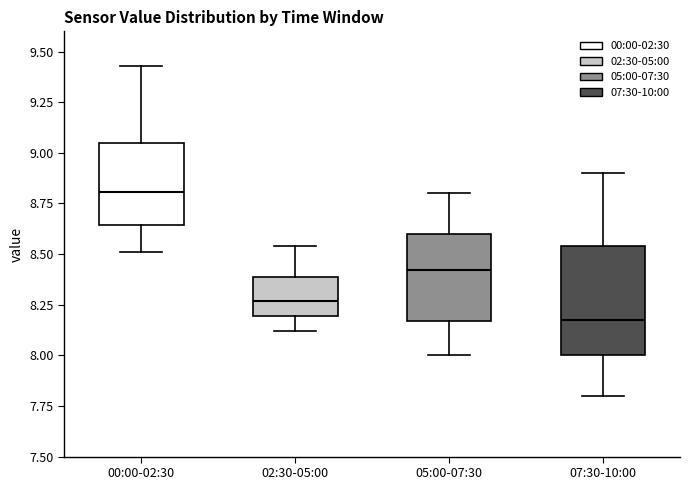

Which box has the highest median line?

00:00-02:30